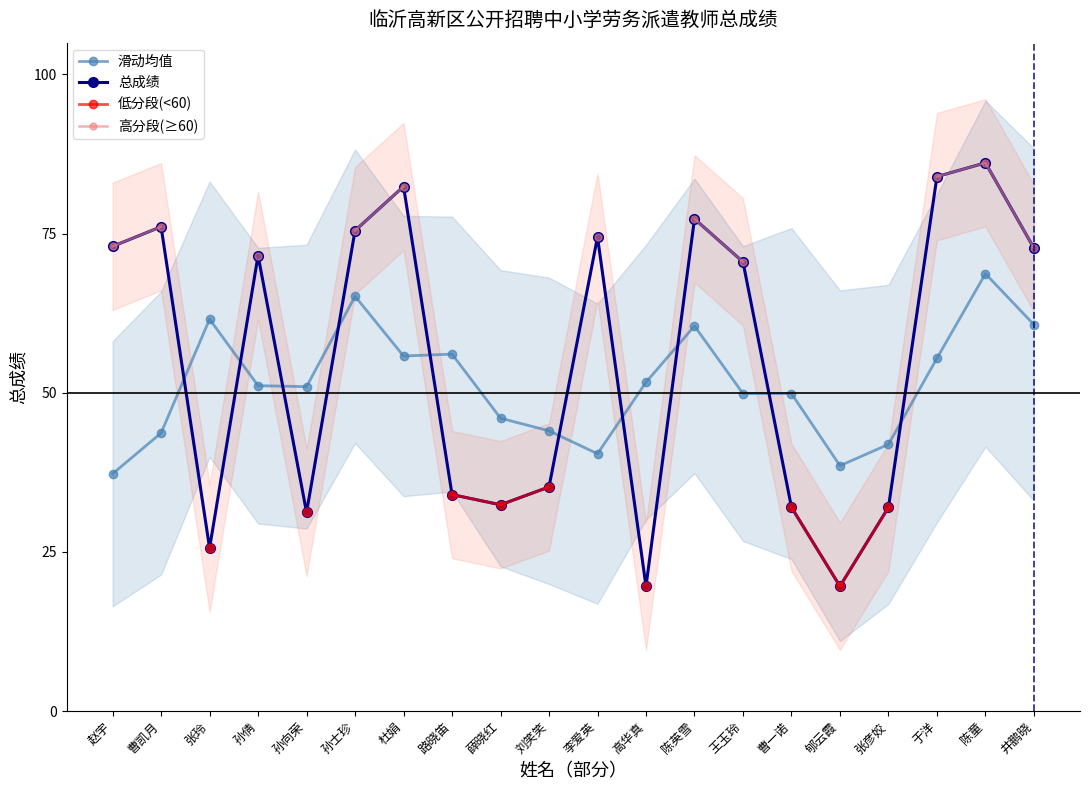

True or false: 低分段(<60) and 高分段(≥60) cross at least once.

False